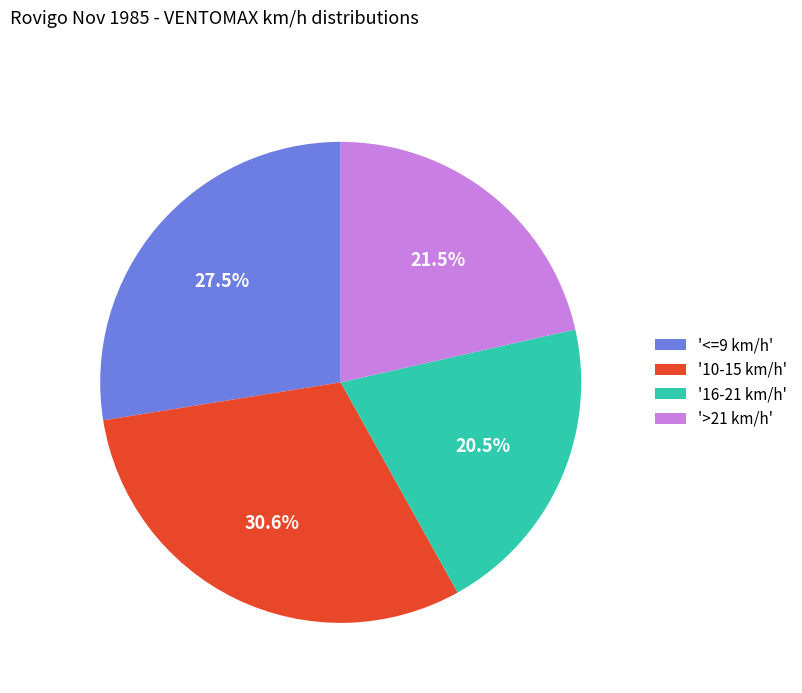

Do '16-21 km/h' and '<=9 km/h' together represent more than half of the pie?

No